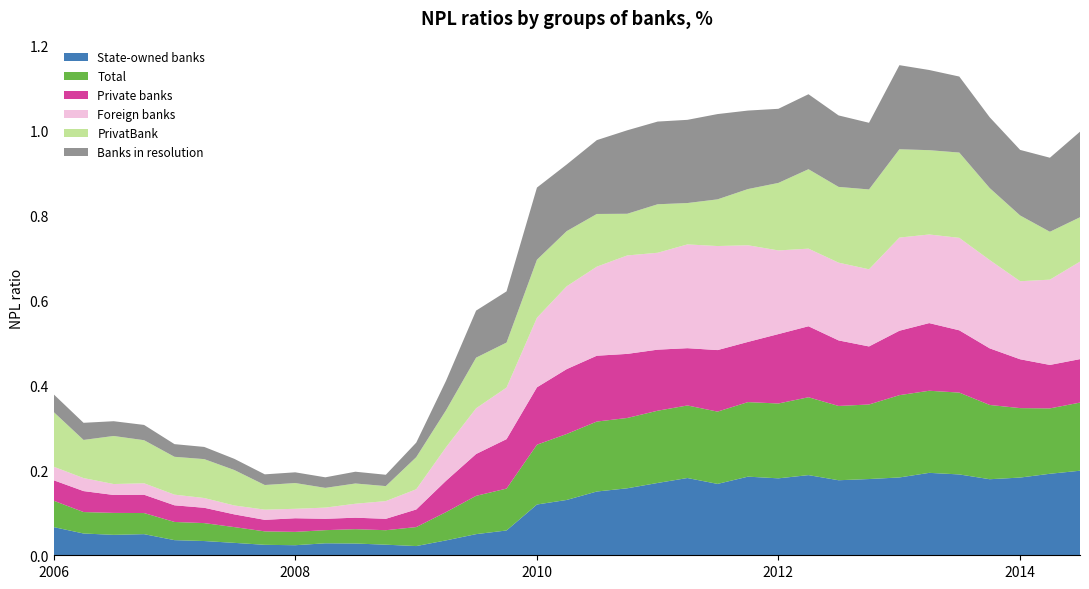

Reading left to right, extract all data points from this chart.

State-owned banks: 0.1	0.1	0.0	0.0	0.0	0.0	0.0	0.0	0.0	0.0	0.0	0.0	0.0	0.0	0.0	0.1	0.1	0.1	0.2	0.2	0.2	0.2	0.2	0.2	0.2	0.2	0.2	0.2	0.2	0.2	0.2	0.2	0.2	0.2	0.2
Total: 0.1	0.1	0.1	0.0	0.0	0.0	0.0	0.0	0.0	0.0	0.0	0.0	0.0	0.1	0.1	0.1	0.1	0.2	0.2	0.2	0.2	0.2	0.2	0.2	0.2	0.2	0.2	0.2	0.2	0.2	0.2	0.2	0.2	0.2	0.2
Private banks: 0.0	0.0	0.0	0.0	0.0	0.0	0.0	0.0	0.0	0.0	0.0	0.0	0.0	0.1	0.1	0.1	0.1	0.2	0.2	0.2	0.1	0.1	0.1	0.1	0.2	0.2	0.2	0.1	0.2	0.2	0.1	0.1	0.1	0.1	0.1
Foreign banks: 0.0	0.0	0.0	0.0	0.0	0.0	0.0	0.0	0.0	0.0	0.0	0.0	0.0	0.1	0.1	0.1	0.2	0.2	0.2	0.2	0.2	0.2	0.2	0.2	0.2	0.2	0.2	0.2	0.2	0.2	0.2	0.2	0.2	0.2	0.2
PrivatBank: 0.1	0.1	0.1	0.1	0.1	0.1	0.1	0.1	0.1	0.0	0.0	0.0	0.1	0.1	0.1	0.1	0.1	0.1	0.1	0.1	0.1	0.1	0.1	0.1	0.2	0.2	0.2	0.2	0.2	0.2	0.2	0.2	0.2	0.1	0.1
Banks in resolution: 0.0	0.0	0.0	0.0	0.0	0.0	0.0	0.0	0.0	0.0	0.0	0.0	0.0	0.1	0.1	0.1	0.2	0.2	0.2	0.2	0.2	0.2	0.2	0.2	0.2	0.2	0.2	0.2	0.2	0.2	0.2	0.2	0.2	0.2	0.2